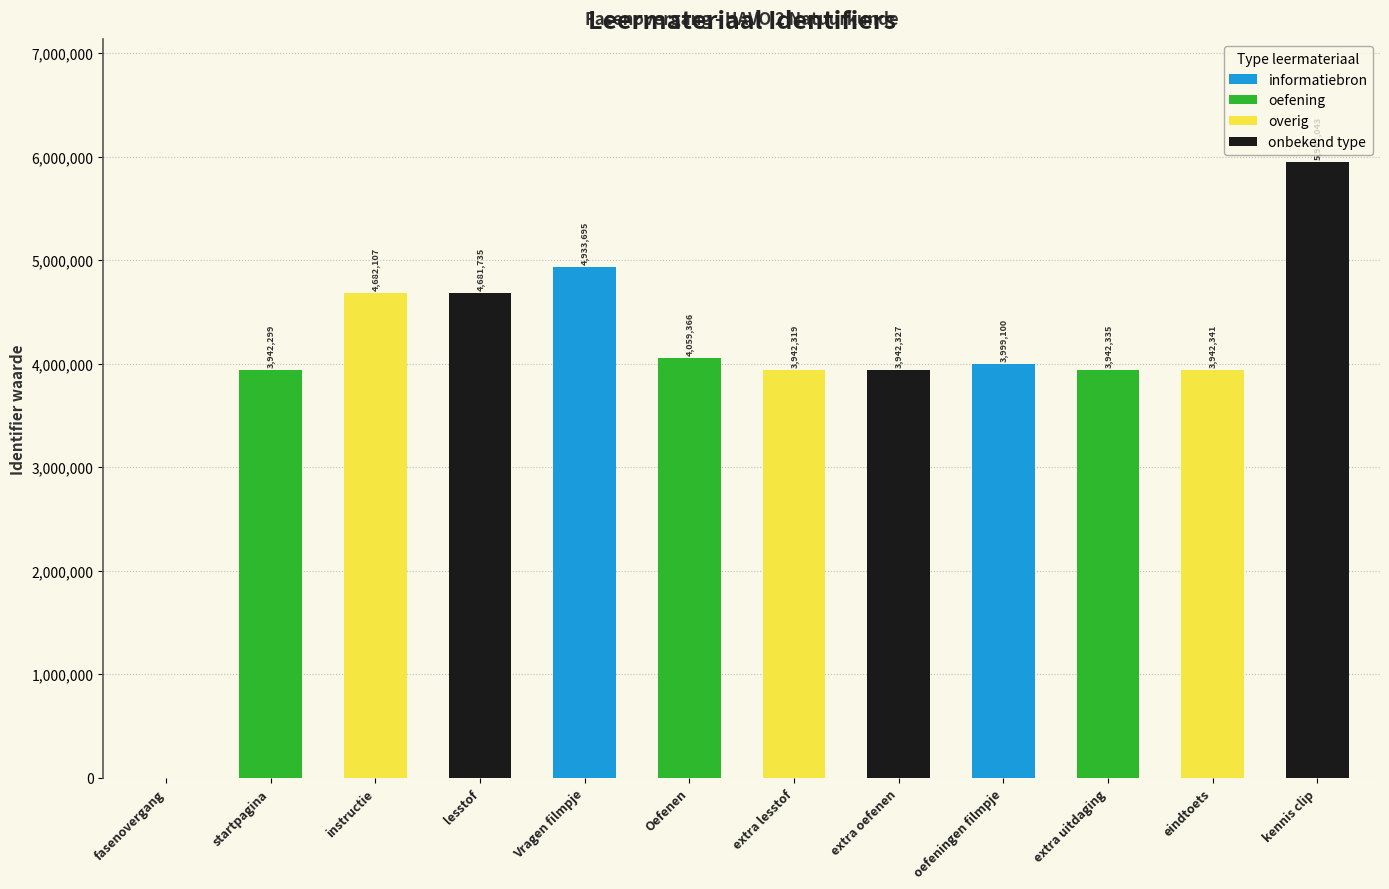

Reading right to left, what are all the values shown in this chart?

kennis clip=5947043	eindtoets=3942341	extra uitdaging=3942335	oefeningen filmpje=3999100	extra oefenen=3942327	extra lesstof=3942319	Oefenen=4059366	Vragen filmpje=4933695	lesstof=4681735	instructie=4682107	startpagina=3942299	fasenovergang=0